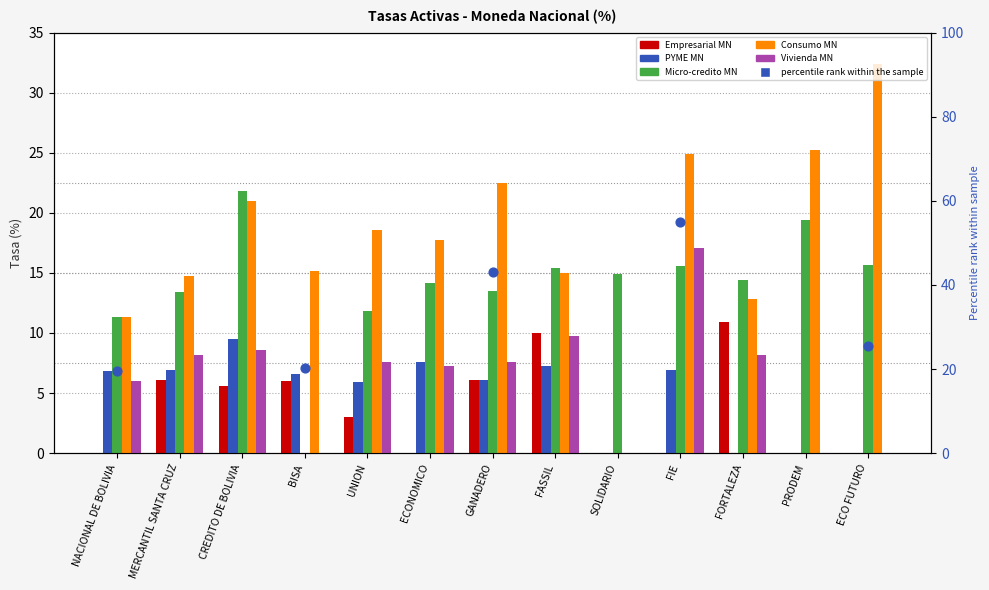

Is the value of Micro-credito MN at UNION greater than the value of Empresarial MN at FORTALEZA?

Yes